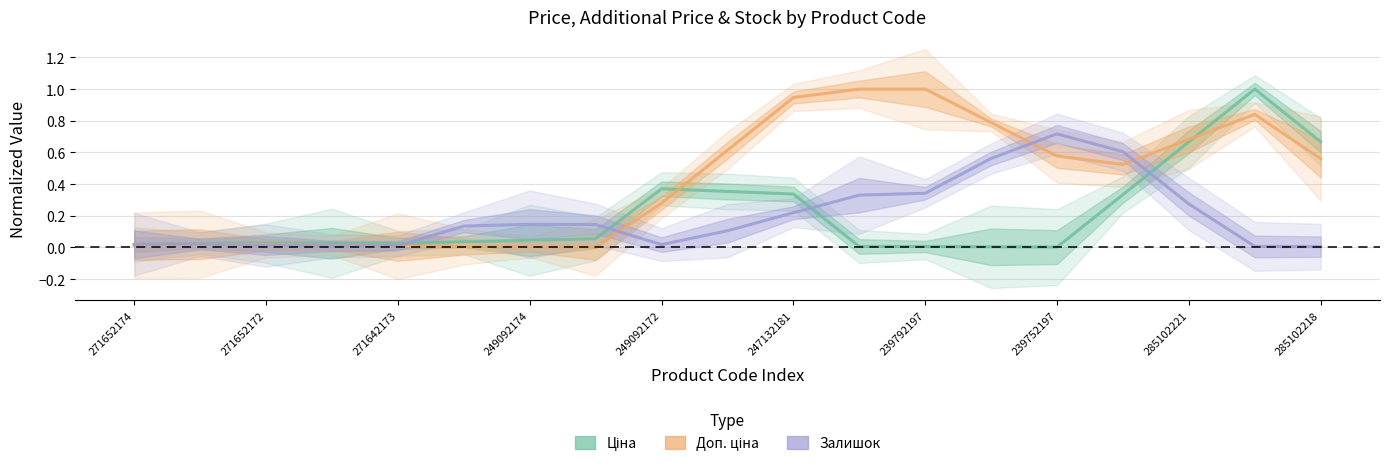

Reading left to right, transcribe all the data shown in this chart.

Ціна: 0.0	0.0	0.0	0.0	0.0	0.0	0.0	0.1	0.4	0.4	0.3	0.0	0.0	0.0	0.0	0.3	0.7	1.0	0.7
Доп. ціна: 0.0	0.0	0.0	0.0	0.0	0.0	0.0	0.0	0.3	0.6	0.9	1.0	1.0	0.8	0.6	0.5	0.7	0.8	0.6
Залишок: 0.0	0.0	0.0	0.0	0.0	0.1	0.1	0.1	0.0	0.1	0.2	0.3	0.3	0.6	0.7	0.6	0.3	0.0	0.0